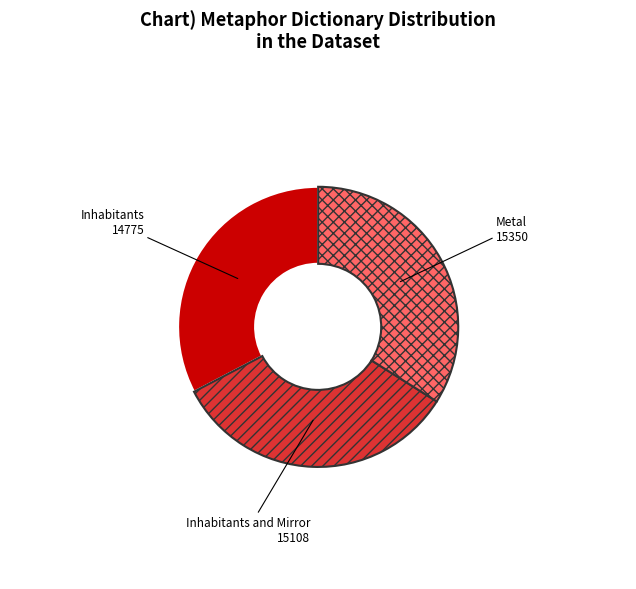

Rank the categories by value from lowest to highest.

Inhabitants, Inhabitants and Mirror, Metal